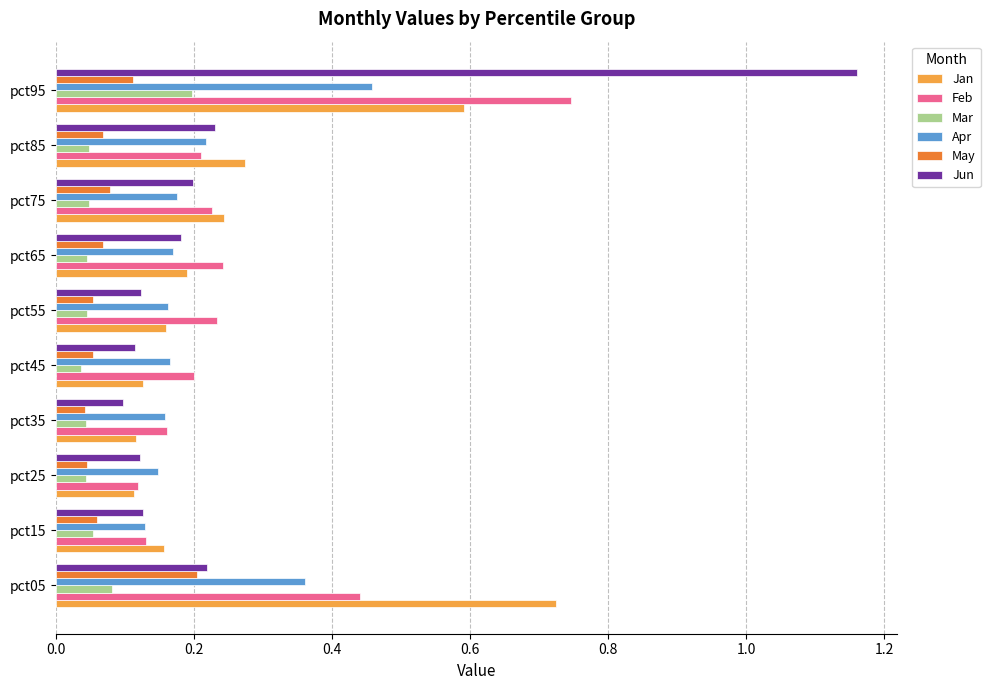

What is the sum of all Apr values?

2.1